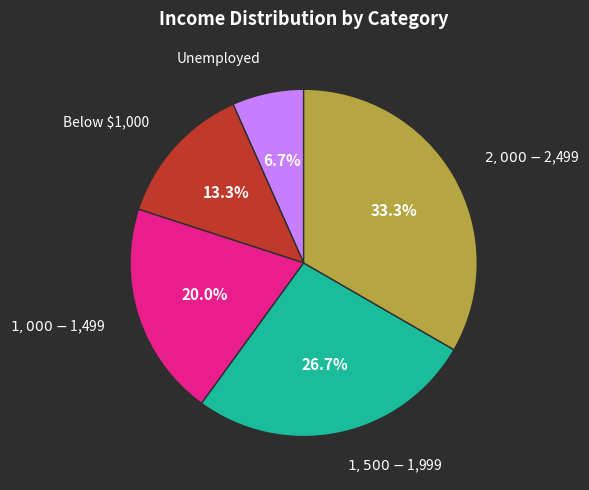

Is there any slice that represents more than half of the pie?

No